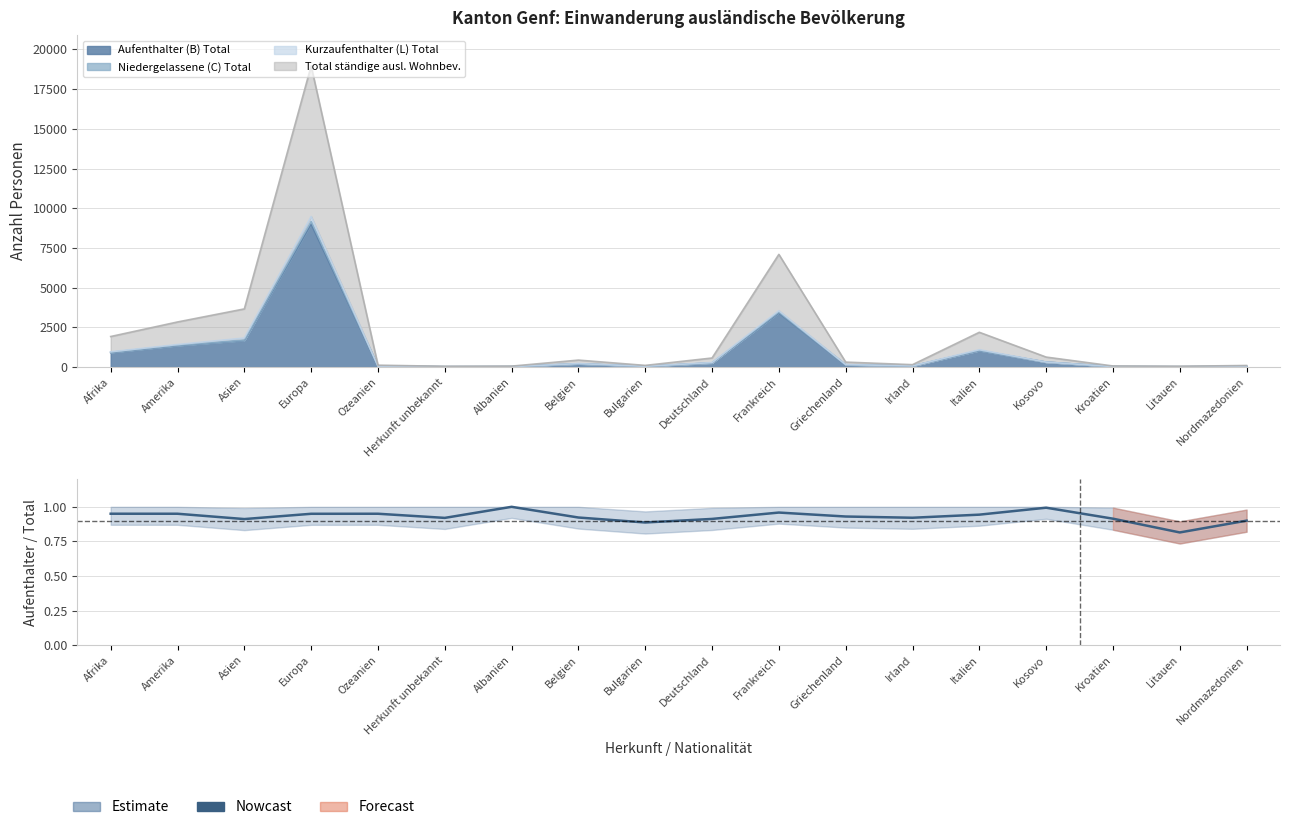

Reading left to right, transcribe all the data shown in this chart.

1.0	0.9	0.9	0.9	0.9	0.9	1.0	0.9	0.9	0.9	1.0	0.9	0.9	0.9	1.0	0.9	0.8	0.9